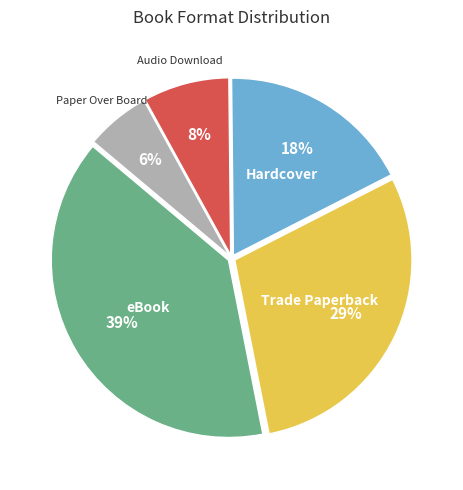

To the nearest percent, what is the average slice percentage?

20%